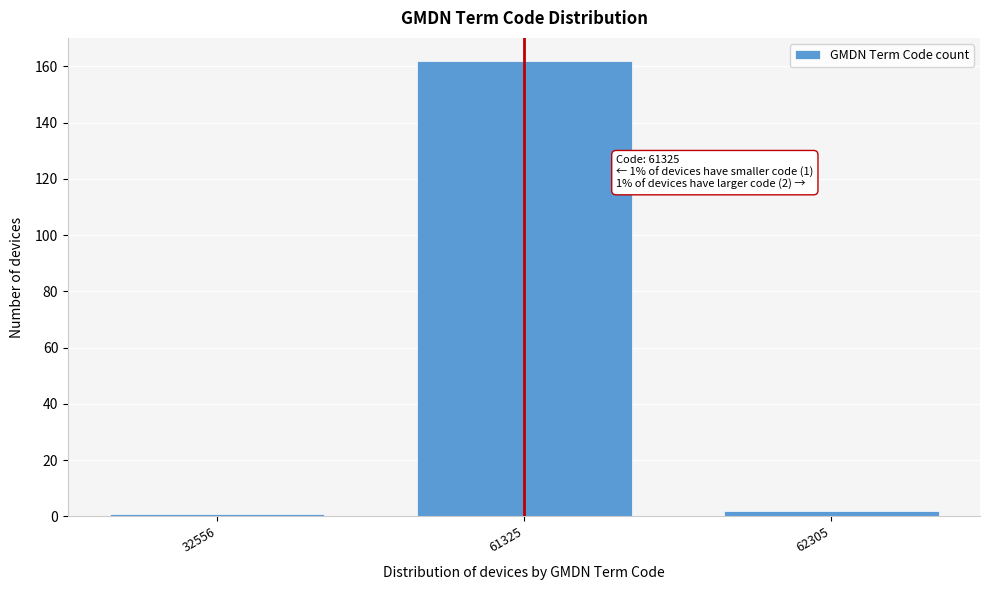

Reading left to right, what are all the values shown in this chart?

1	162	2